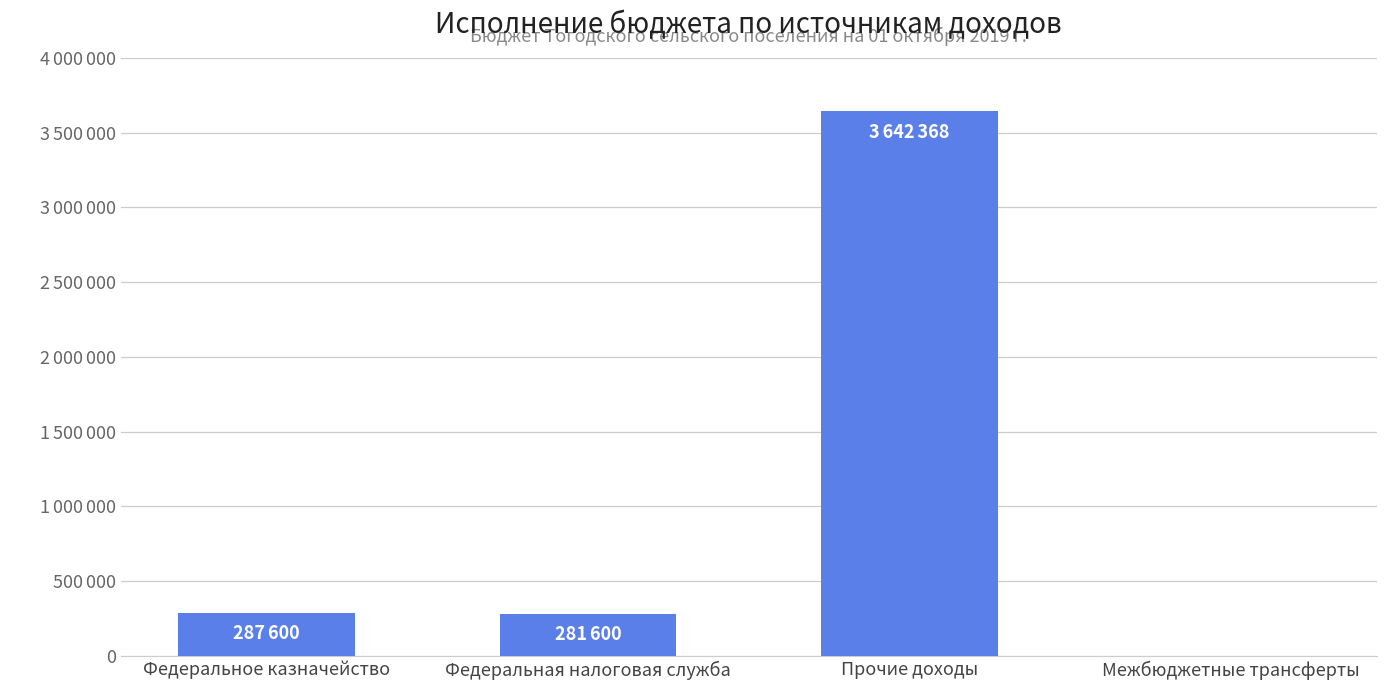

Which category has the highest value across all series?

Прочие доходы